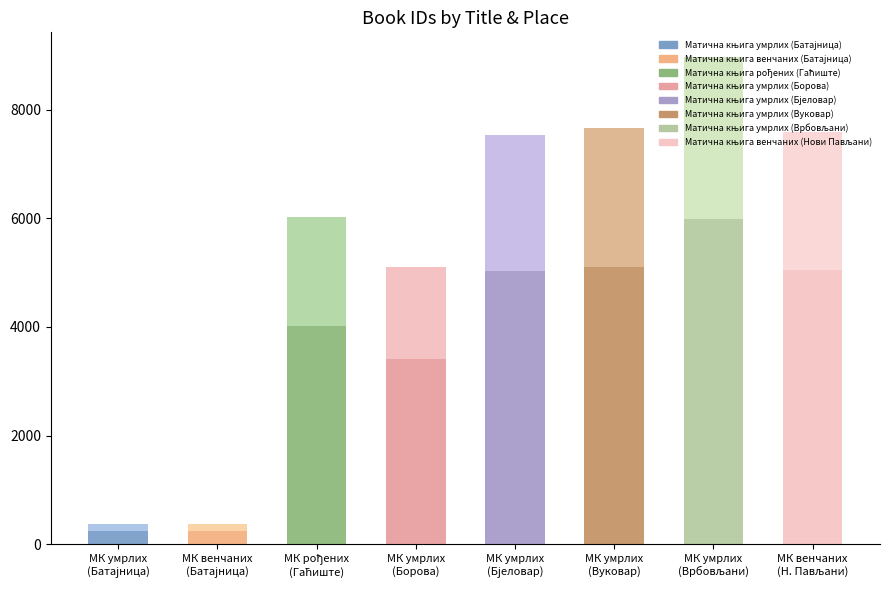

Reading left to right, what are all the values shown in this chart?

247	254	4014	3402	5027	5108	5981	5056